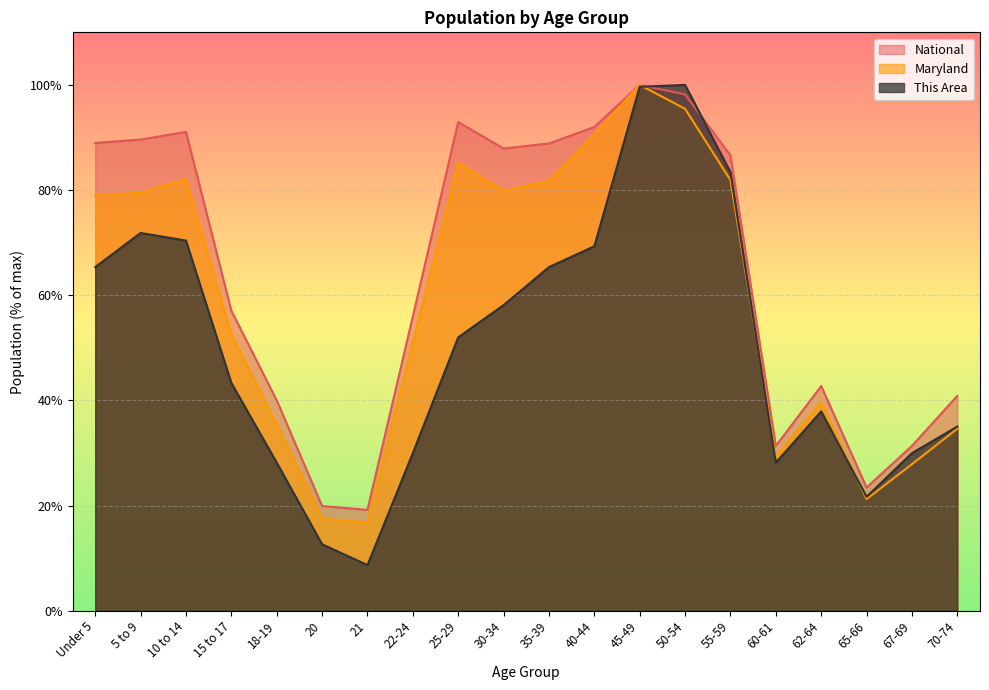

At which category does National reach its first local valley?

21